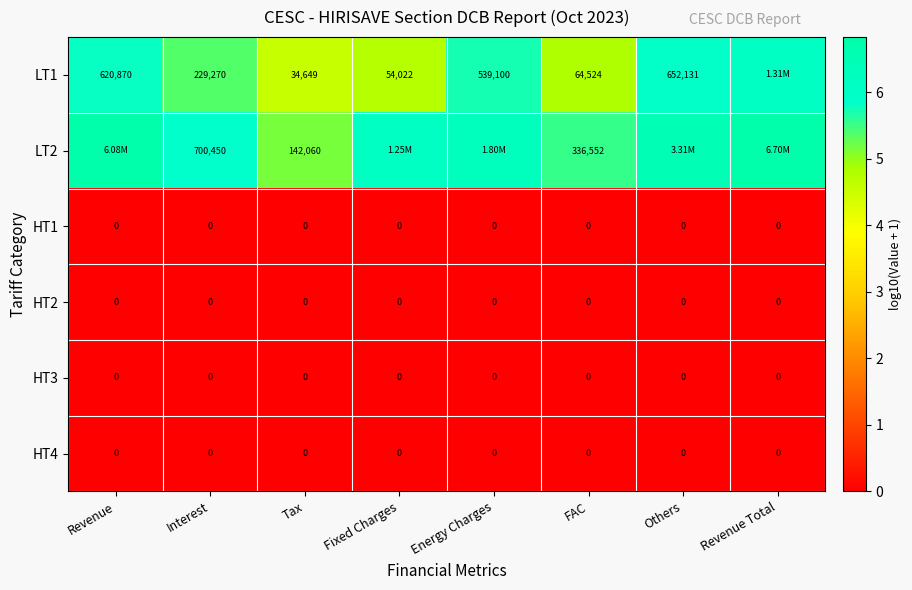

At which label is HT2 closest to 0?

Revenue